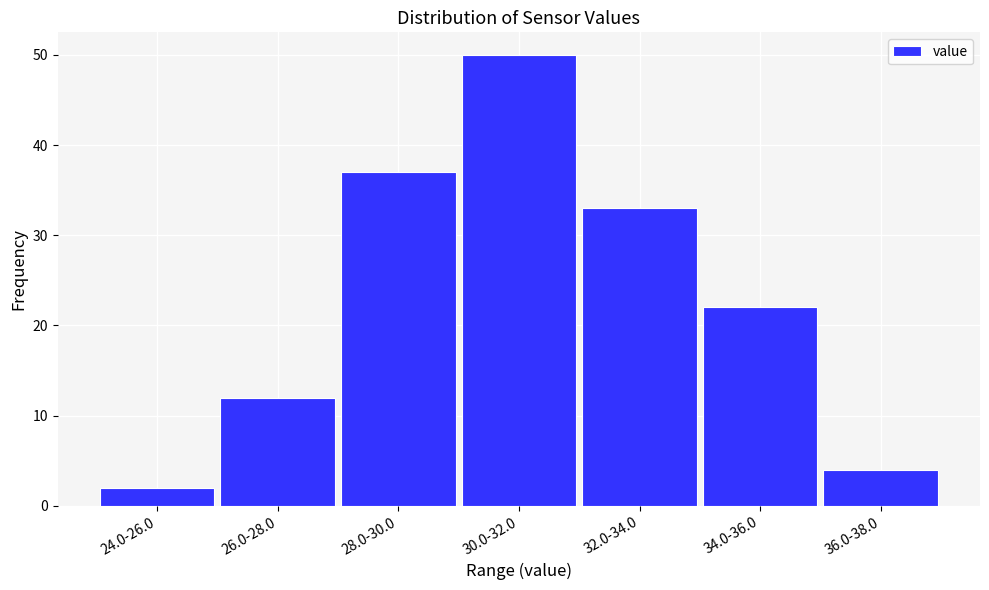

Reading right to left, list all the values displayed in this chart.

4	22	33	50	37	12	2